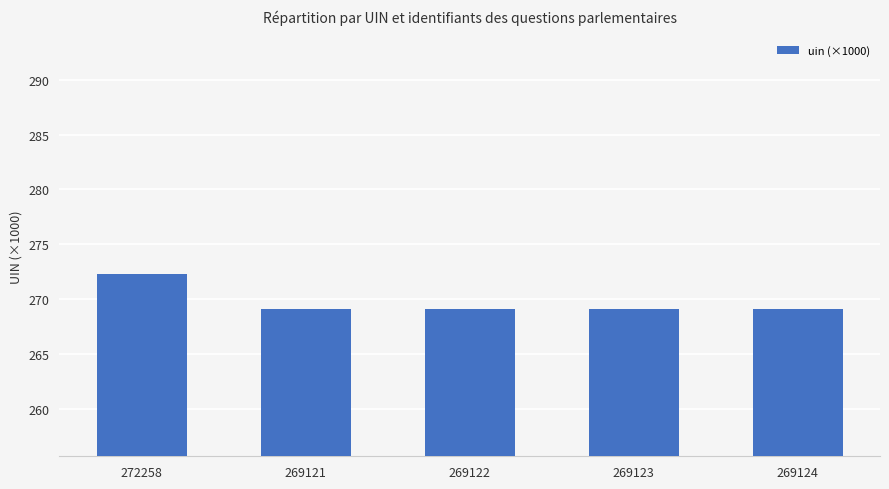

At which category does the chart reach its peak across all series?

272258